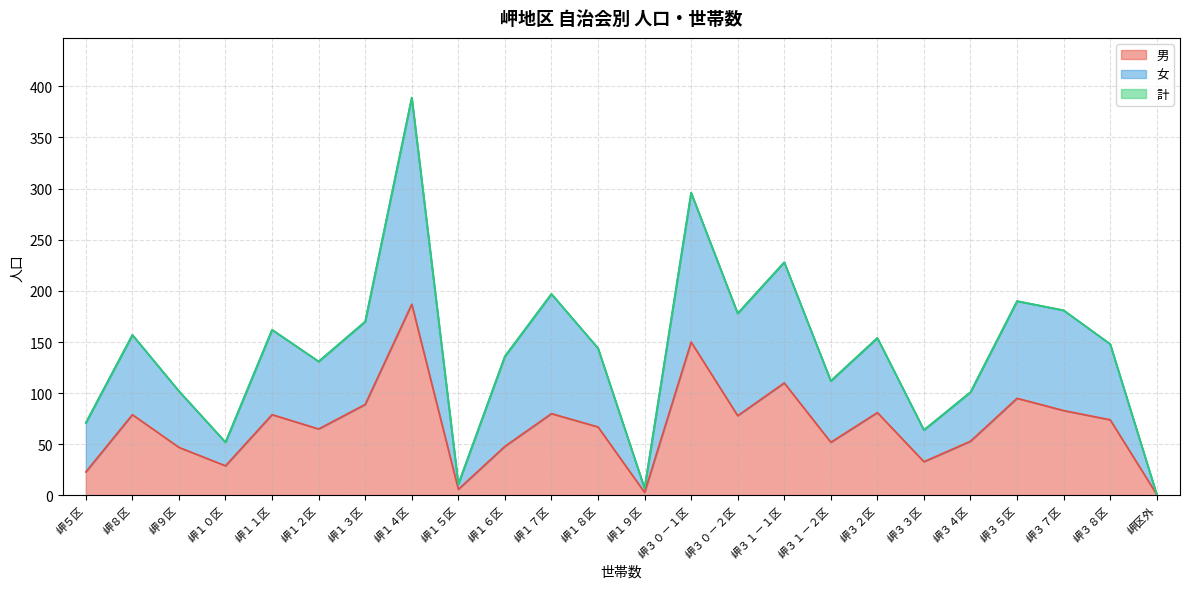

Between 岬５区 and 岬３３区, which is larger?

岬３３区